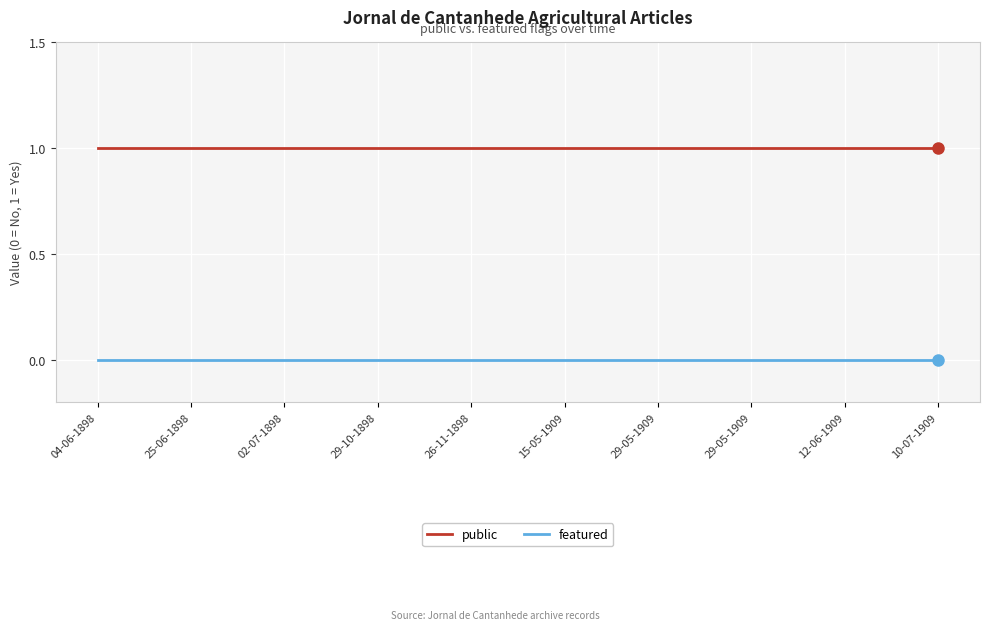

Does the chart have visible grid lines?

Yes